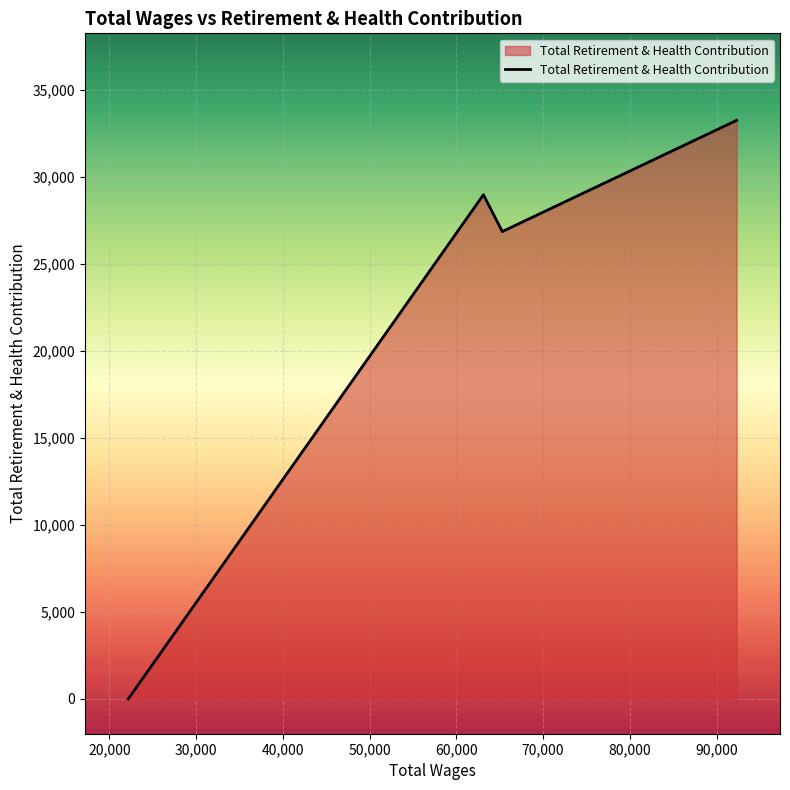

What is the greatest value displayed?

33245